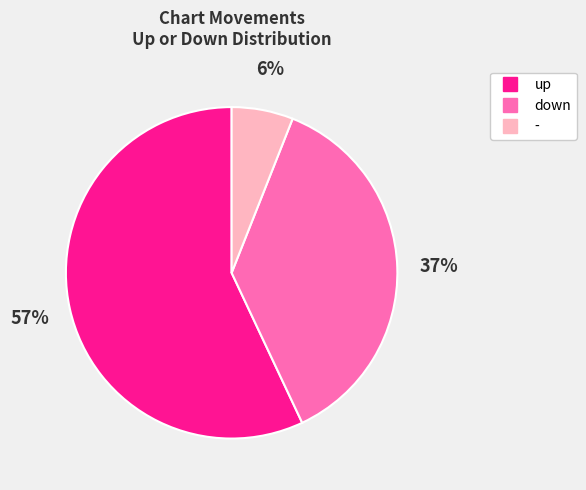

Approximately how many times larger is the value at - compared to up?

0.1